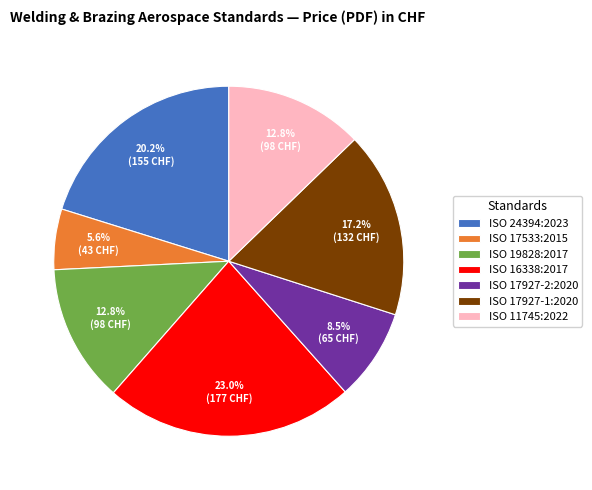

What is the ratio of the value at ISO 17927-2:2020 to the value at ISO 17927-1:2020?

0.5